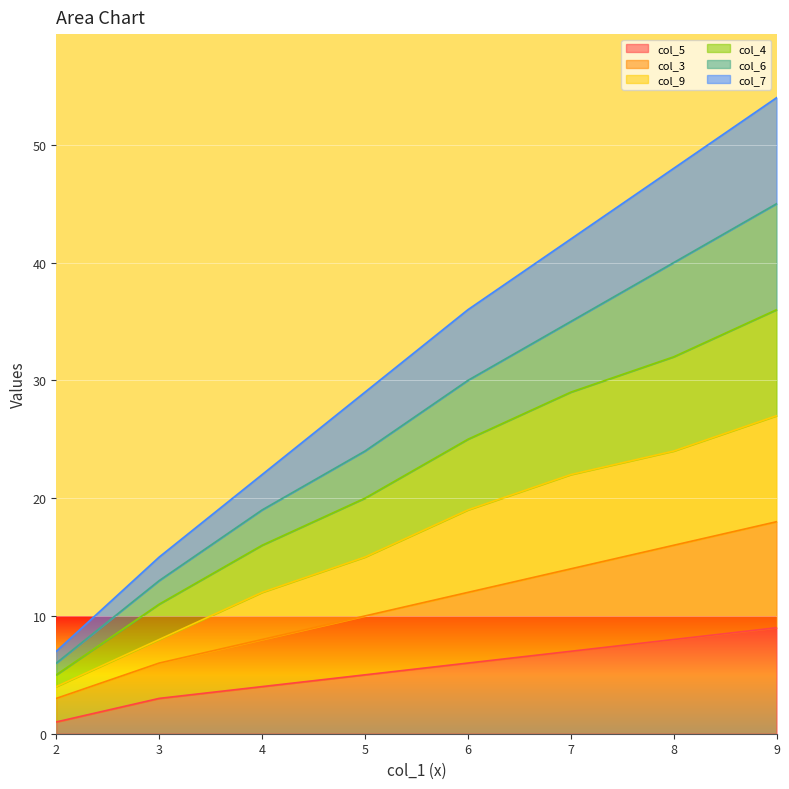

Does the chart display data point markers on the line(s)?

No